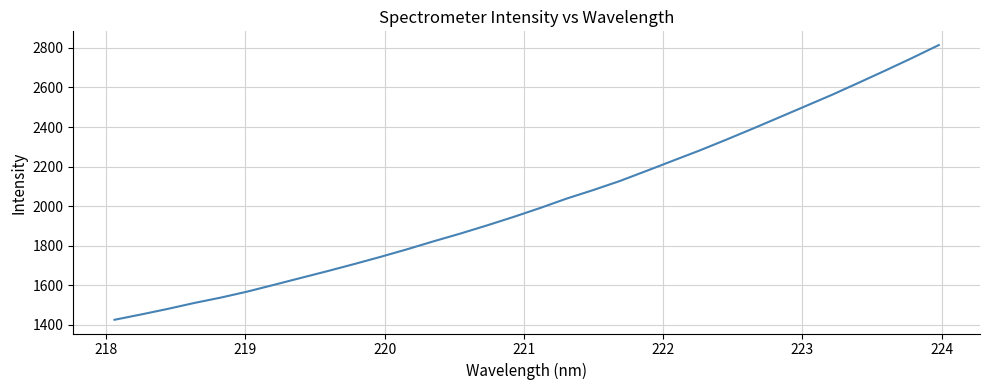

True or false: there are more than 0 points higher than both neighbors.

False